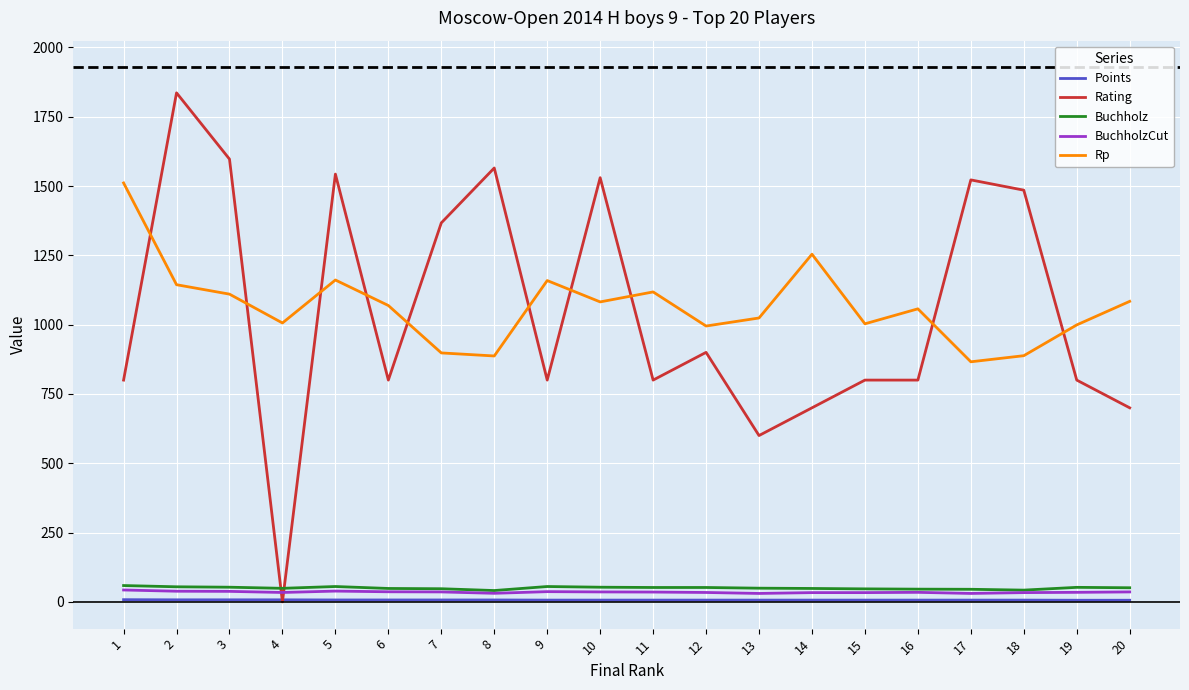

Count the number of data series in this chart.

5